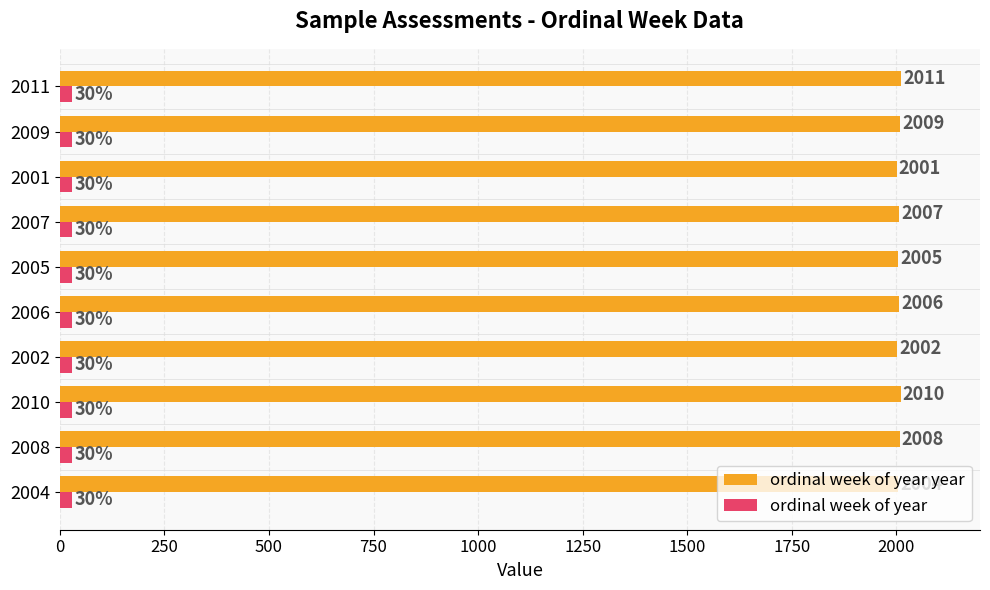

What is the difference between the maximum and second lowest values in the ordinal week of year year series?

9